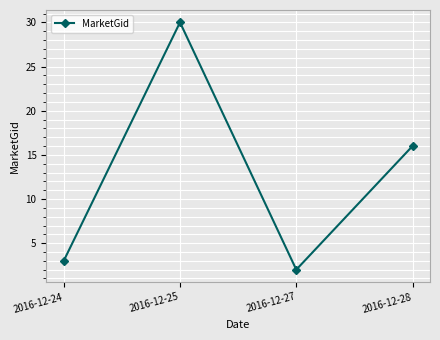

Where is the data nearest to the value 16?

2016-12-28